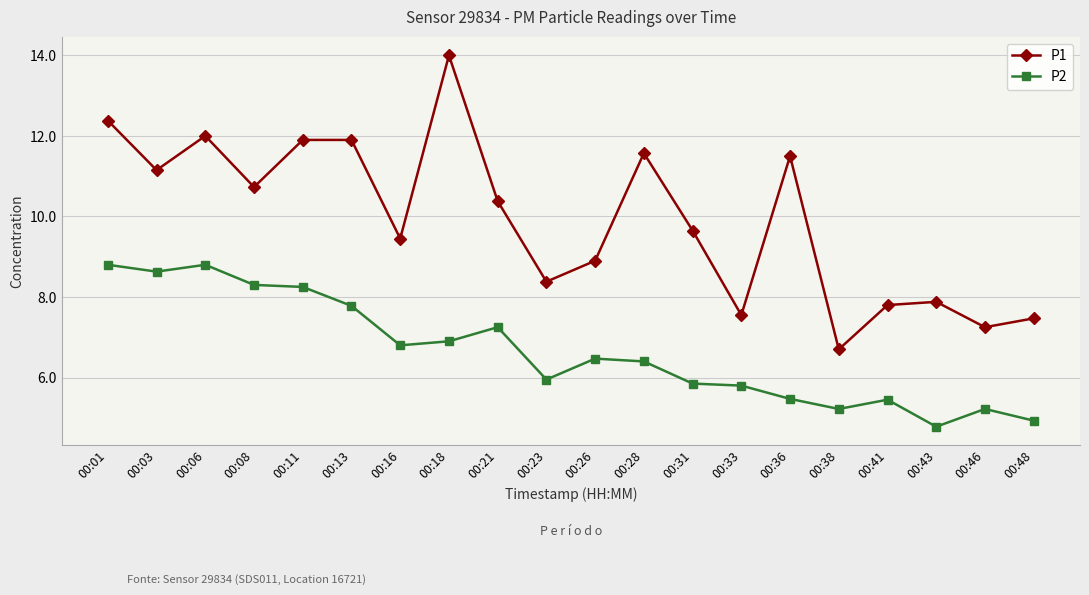

At which category does the chart reach its minimum across all series?

00:43